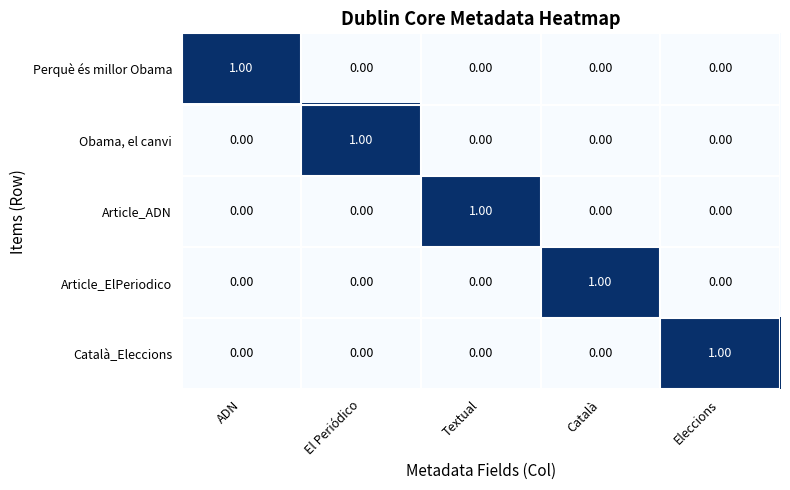

At how many categories does at least one series exceed 0?

5